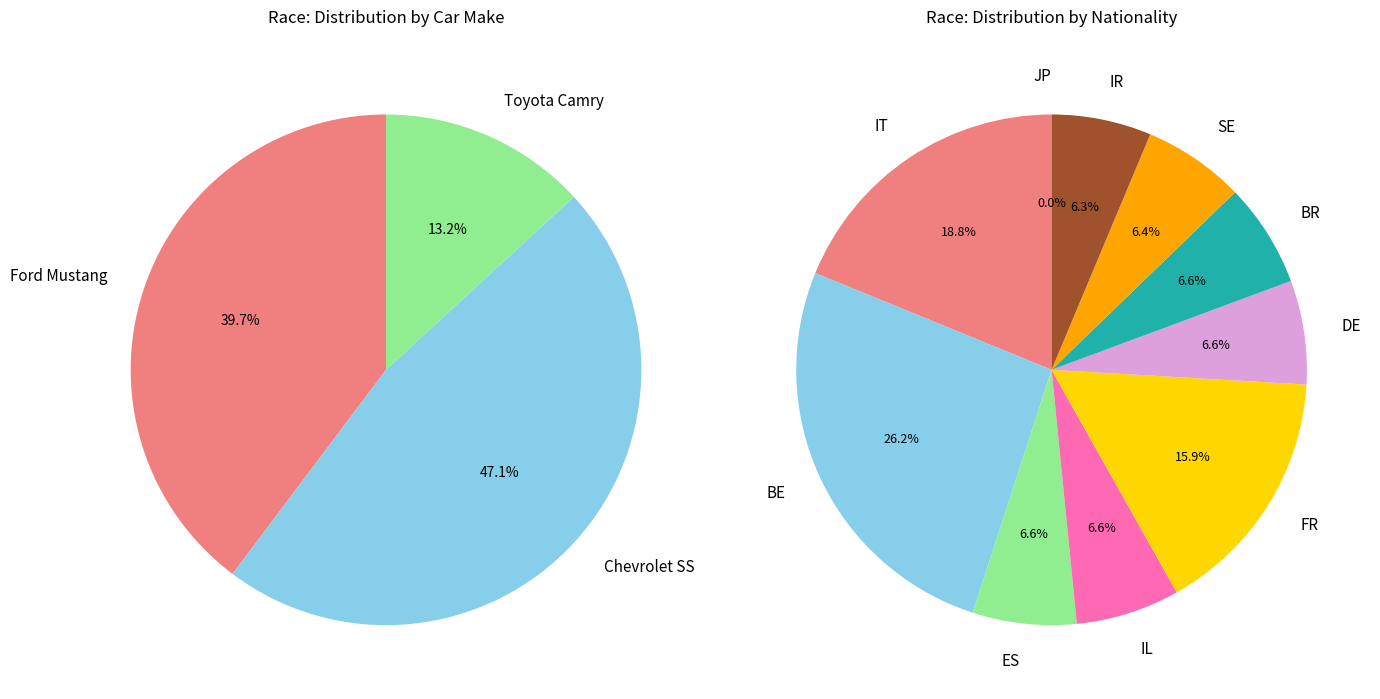

Is there a majority slice in this chart?

No